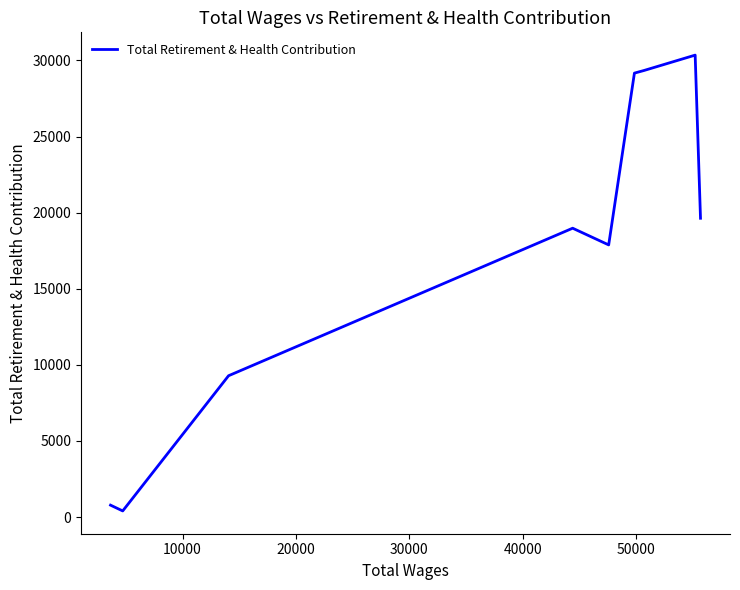

What is the difference between the maximum and minimum values?

29945